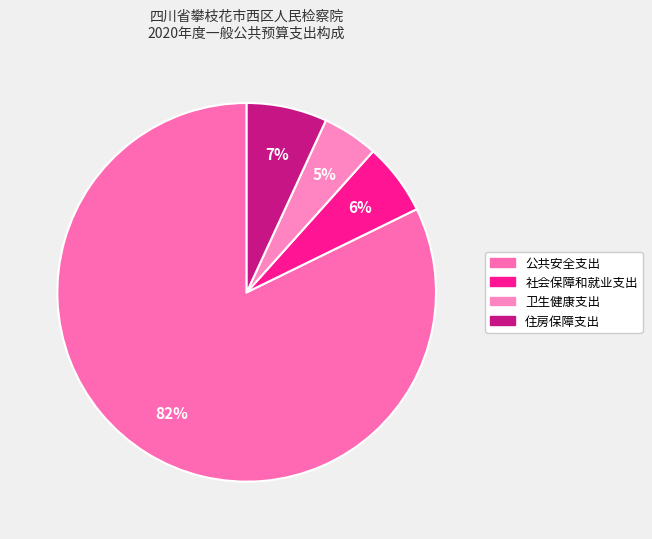

Rank the categories by value from lowest to highest.

卫生健康支出, 社会保障和就业支出, 住房保障支出, 公共安全支出